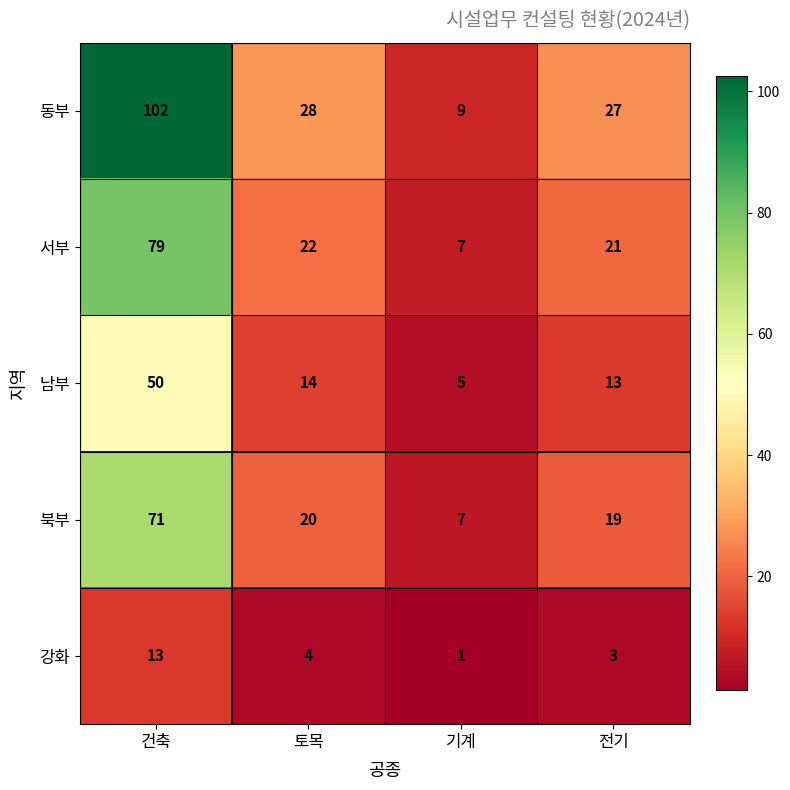

What is the total value across all series at 토목?

88